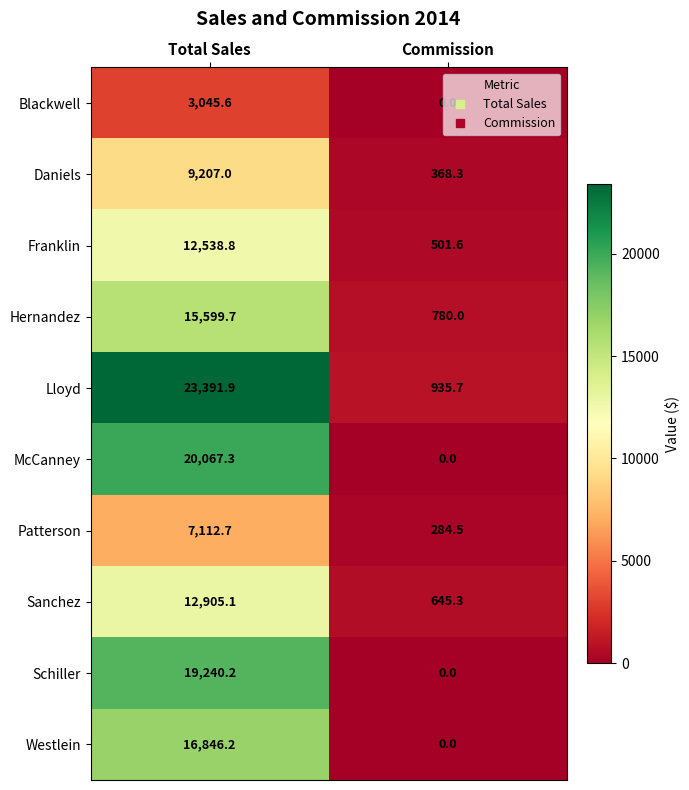

What is the total value across all series at Total Sales?

139954.5